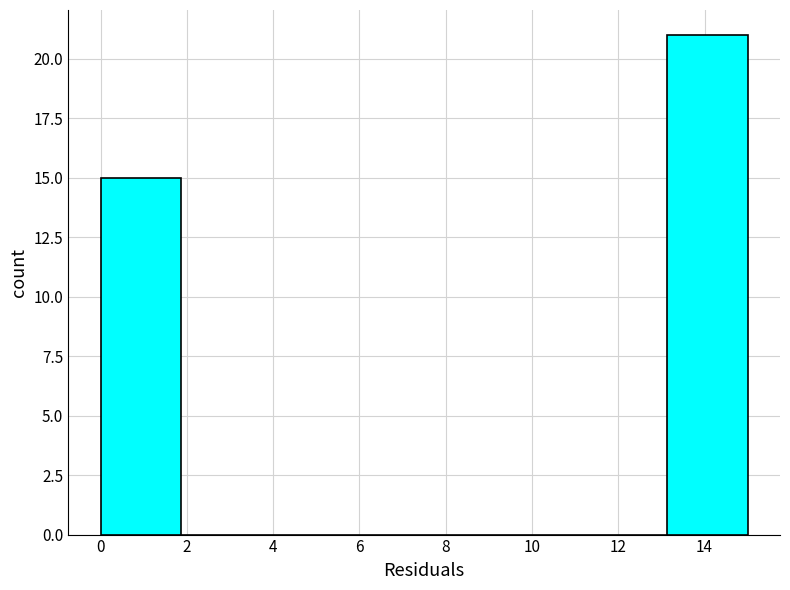

Reading left to right, list every bar in this chart as the range it spans on the x-axis followed by its height. Neither the bar edges nor the heights are printed on the chart, so give them approximately, as read against the axes.

0.0 to 1.8: 15
1.8 to 3.8: 0
3.8 to 5.6: 0
5.6 to 7.6: 0
7.6 to 9.4: 0
9.4 to 11.2: 0
11.2 to 13.2: 0
13.2 to 15.0: 21